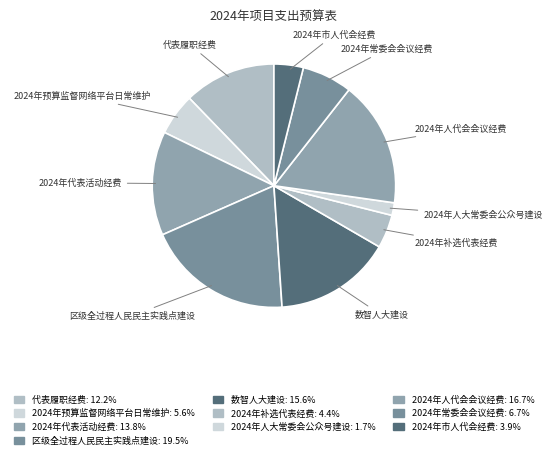

What percentage is the 2024年市人代会经费 slice, to the nearest percent?

4%